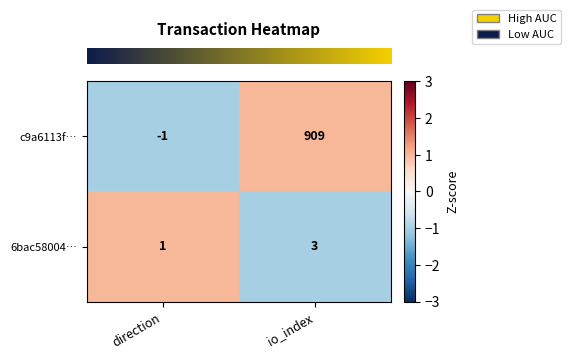

List the series in order of their overall mean, highest first.

c9a6113f…, 6bac58004…